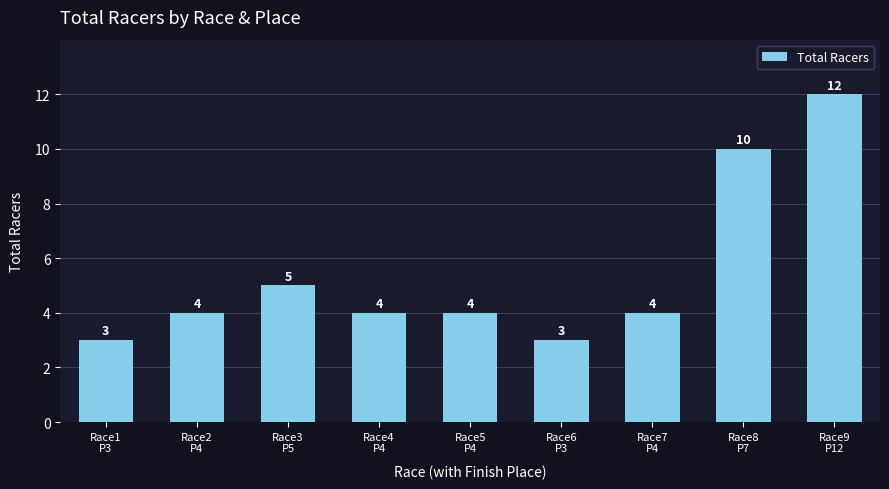

At which label is the value closest to 7?

Race3
P5